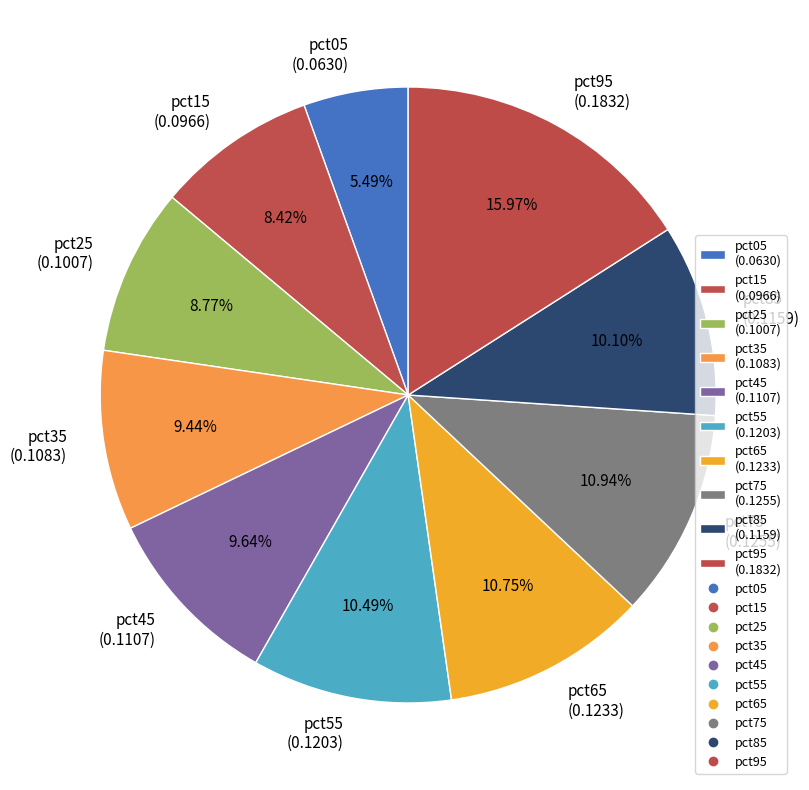

To the nearest percent, what is the difference between the largest and smallest slice percentages?

10%